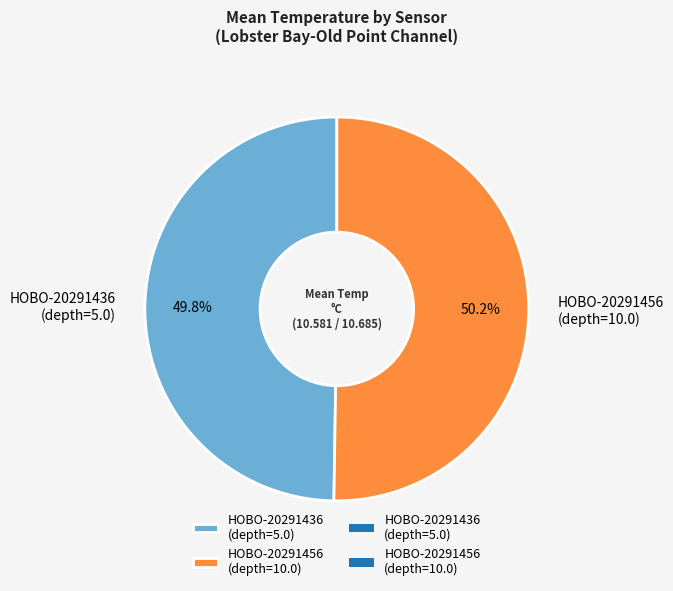

Approximately how many times larger is the value at HOBO-20291456 (depth=10.0) compared to HOBO-20291436 (depth=5.0)?

1.0